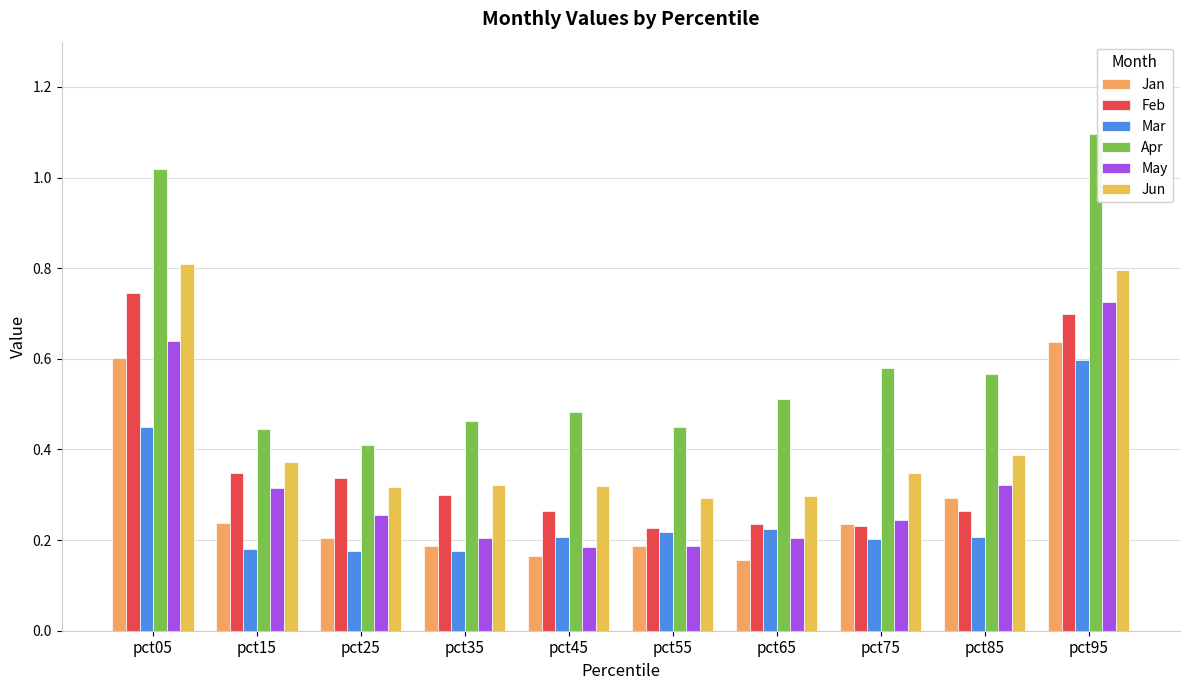

How many bars are there in each group?

6